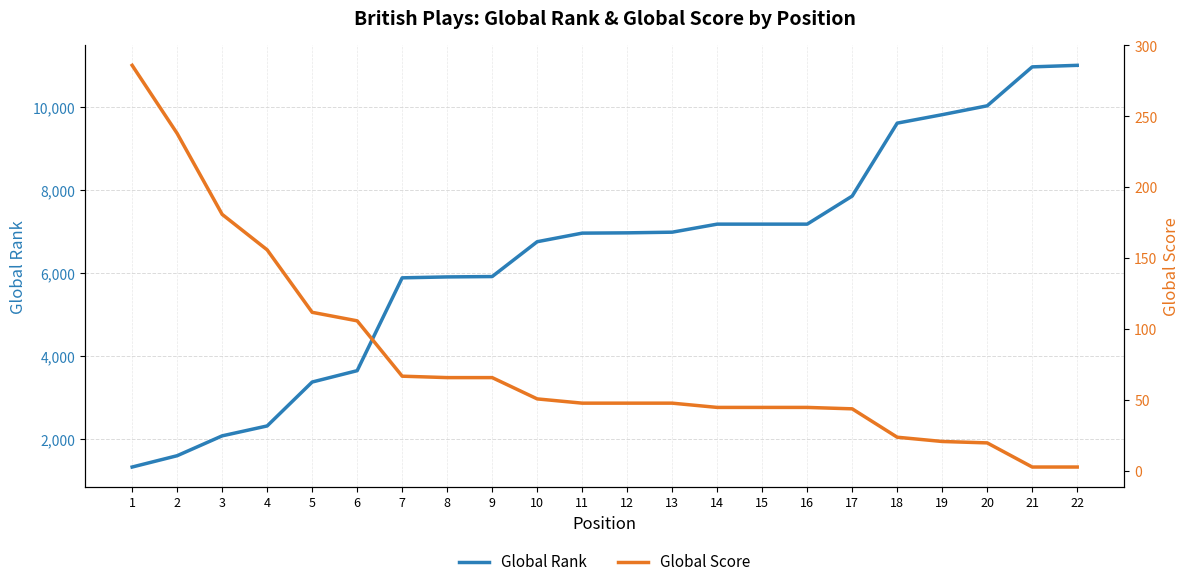

What are all the series names shown in the legend?

Global Rank, Global Score